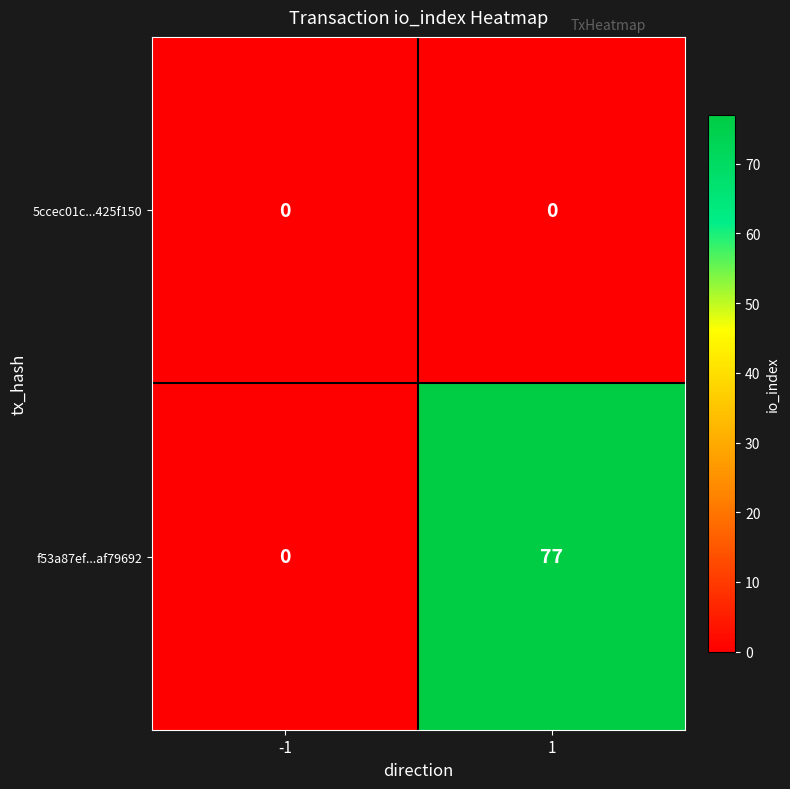

At which category is the sum across all series the highest?

1